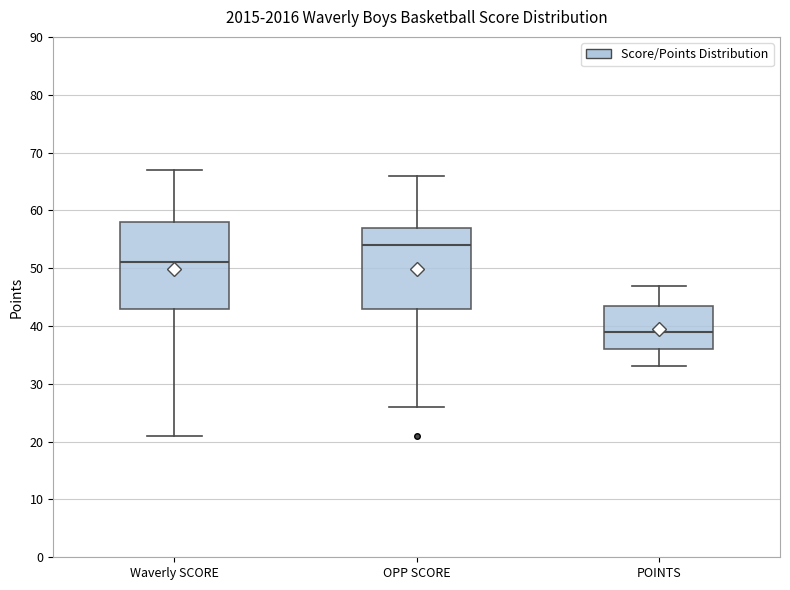

Where is the upper edge of the box for Waverly SCORE on the y-axis? The values are not printed on the chart, so give them approximately, as read against the axis.

58